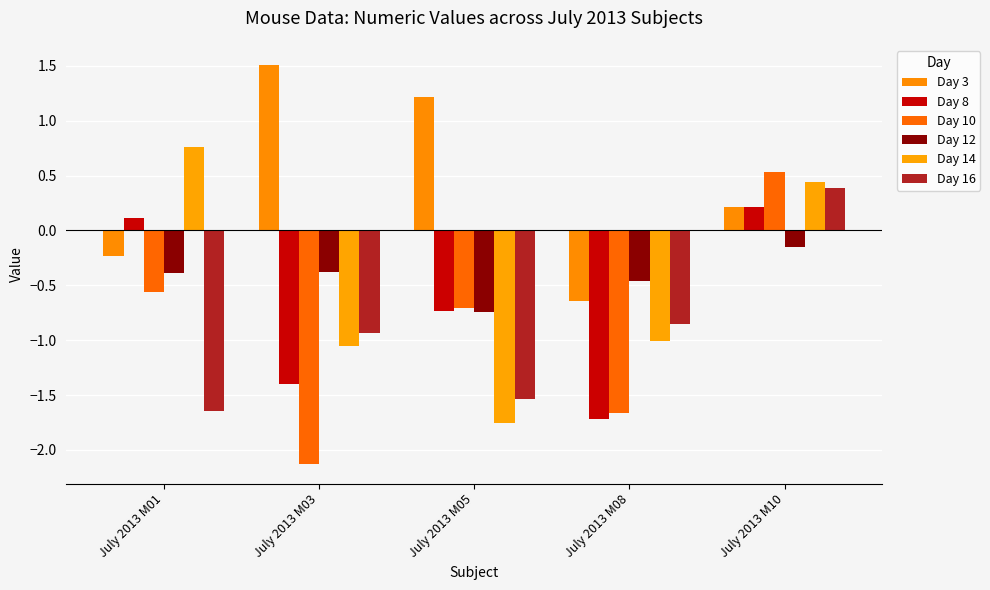

What value does the Day 3 series have at July 2013 M10?

0.2